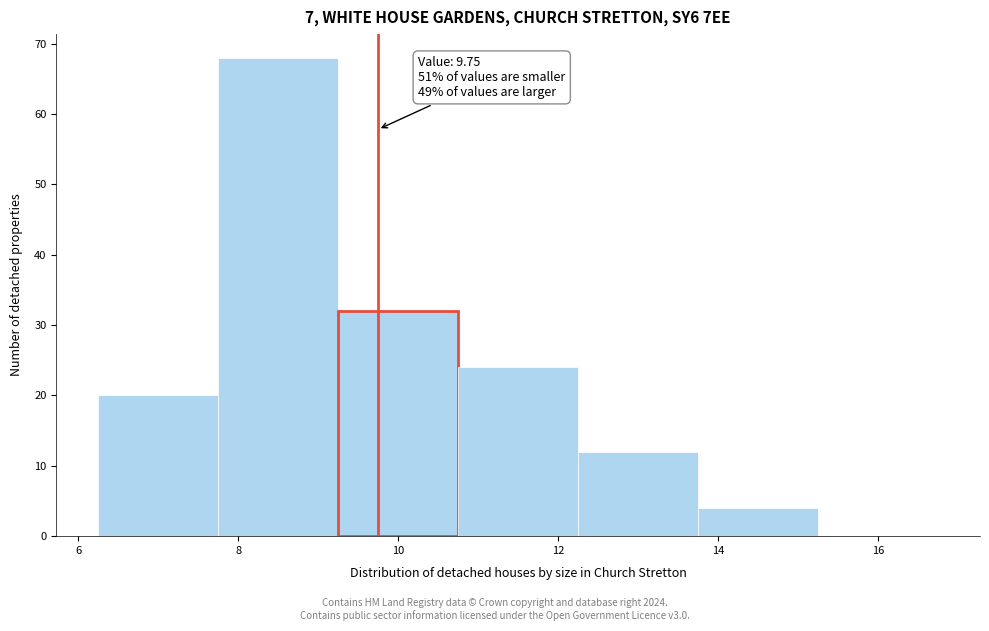

Which range on the x-axis has the tallest bar?

7.75 to 9.25